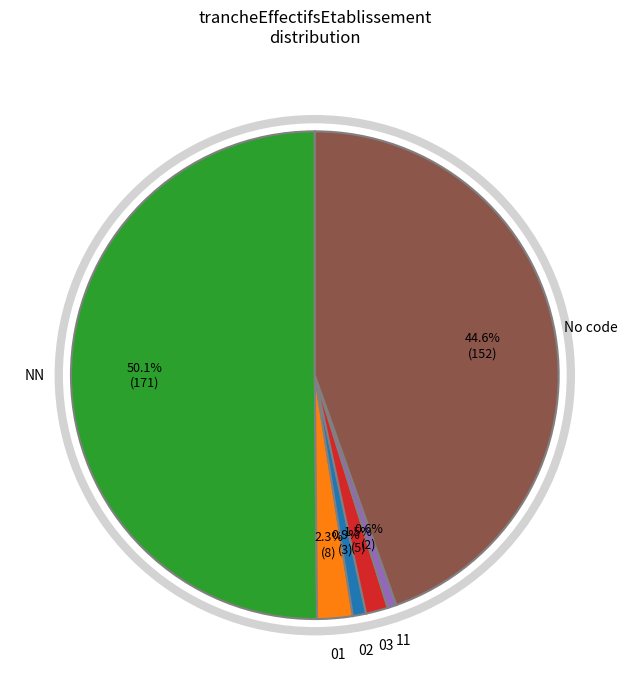

Count the number of slices in the pie.

6